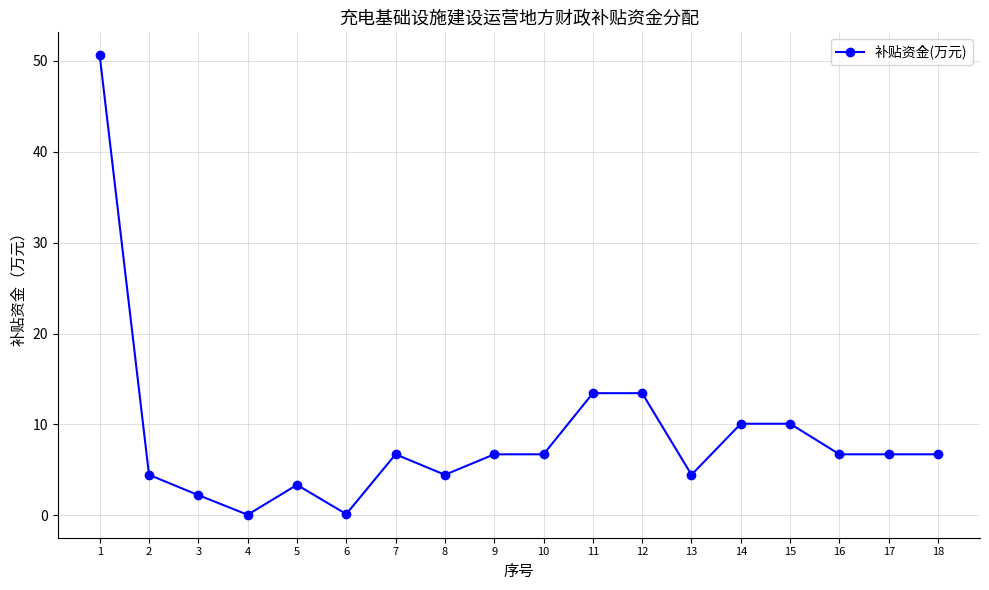

The chart shows a value of 0.1 at 6. True or false?

True